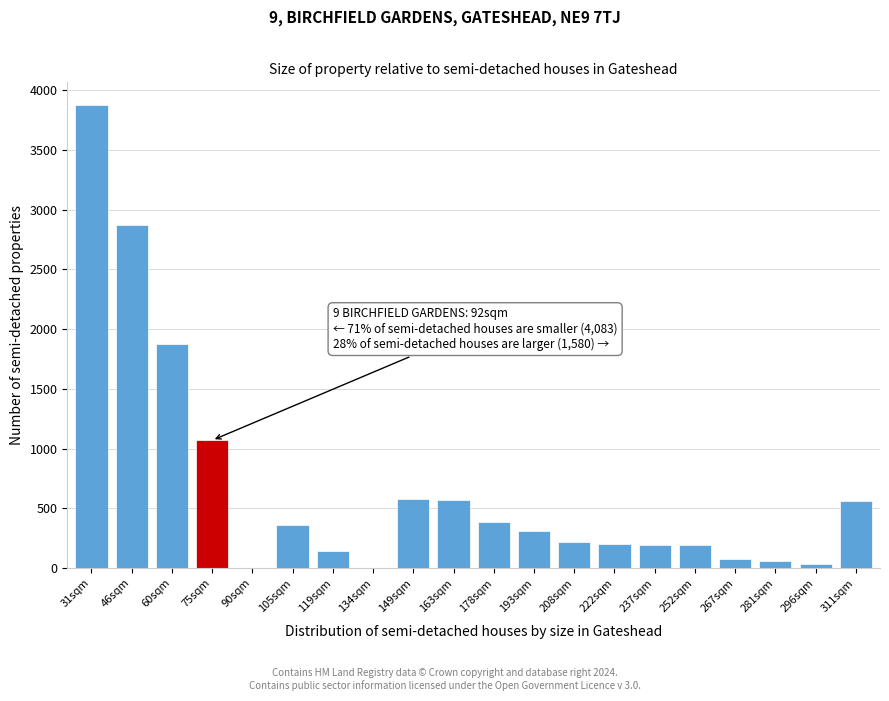

Which label corresponds to the largest value in the chart?

31sqm